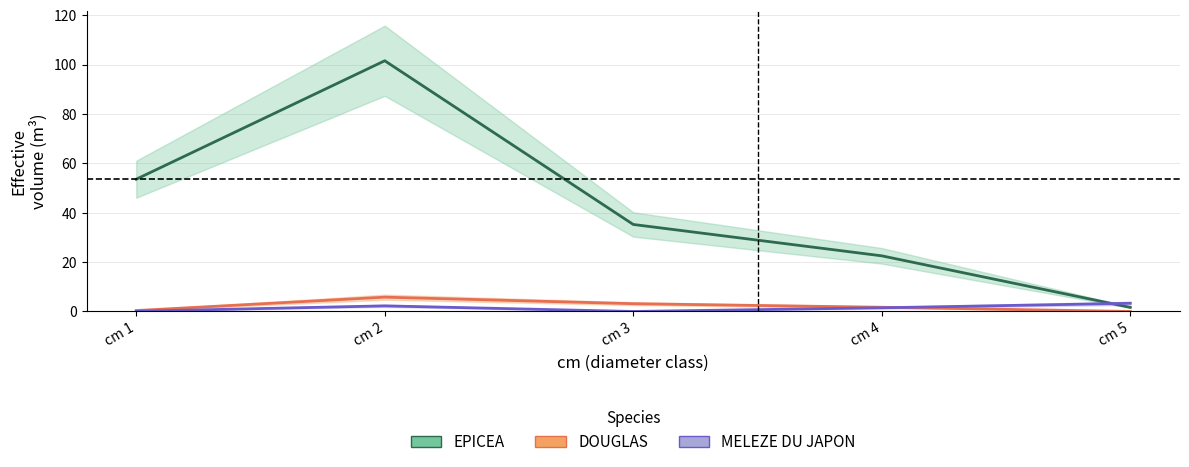

What is the difference between the maximum and minimum values in the MELEZE DU JAPON series?

3.3